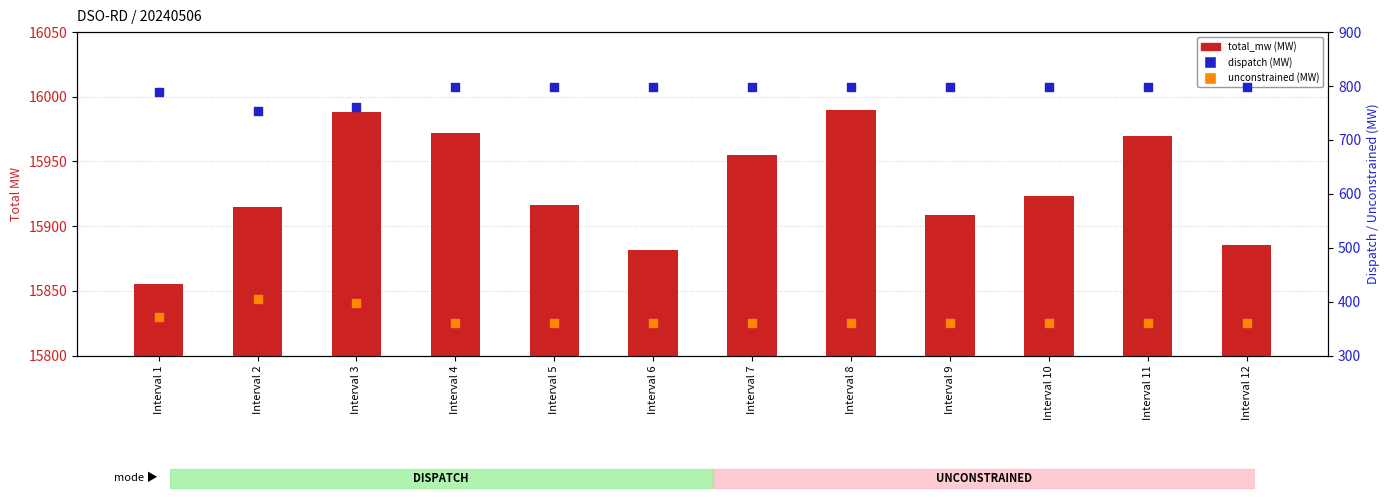

Which series reaches the minimum Y coordinate?

unconstrained (MW)